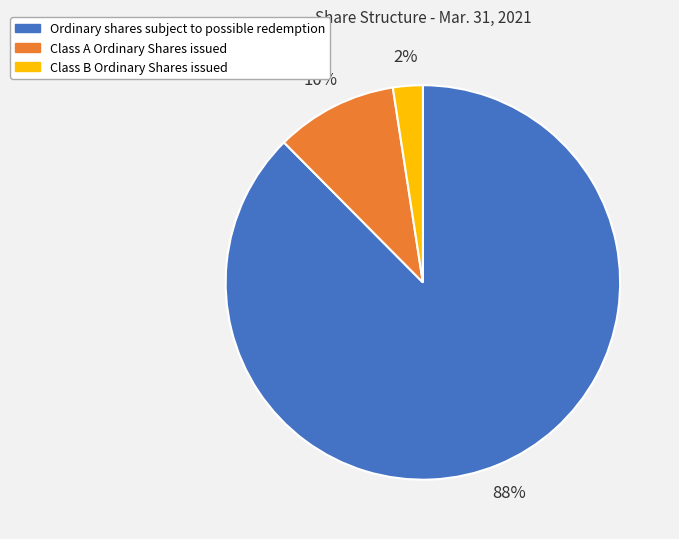

To the nearest percent, what percentage of the pie is Class B Ordinary Shares issued?

2%